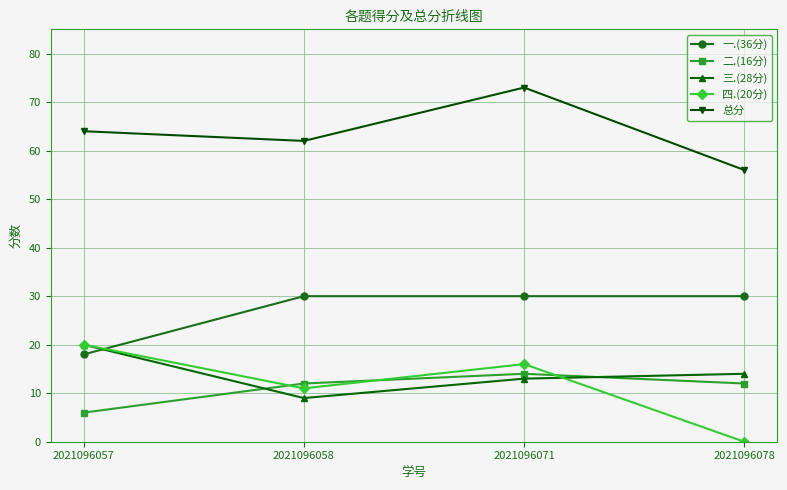

How many values in 四.(20分) are above zero?

3